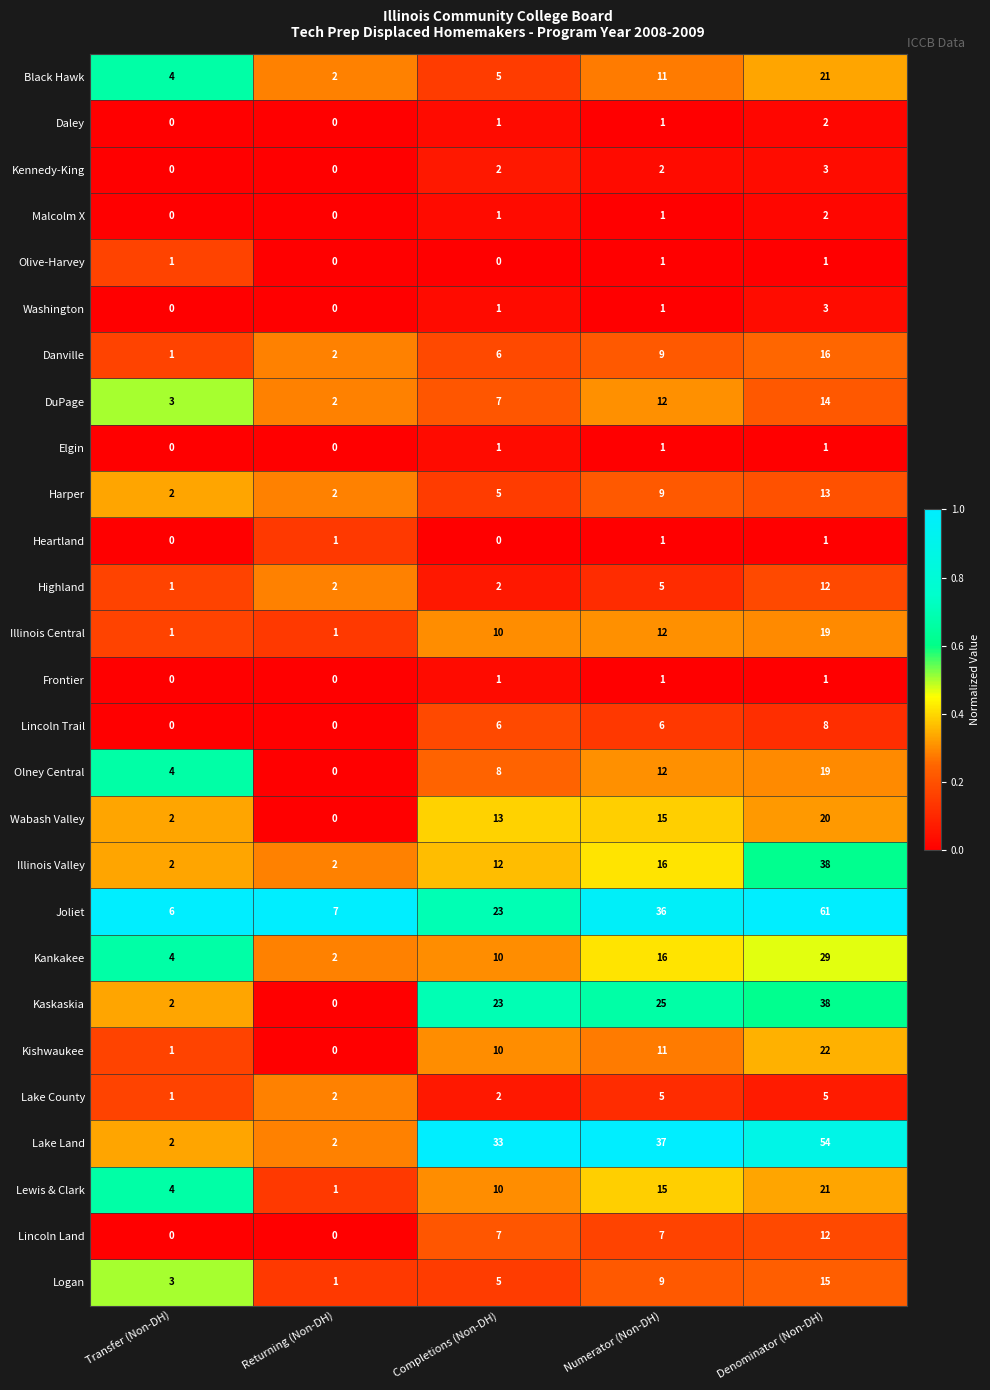

What is the maximum value for Logan?

15